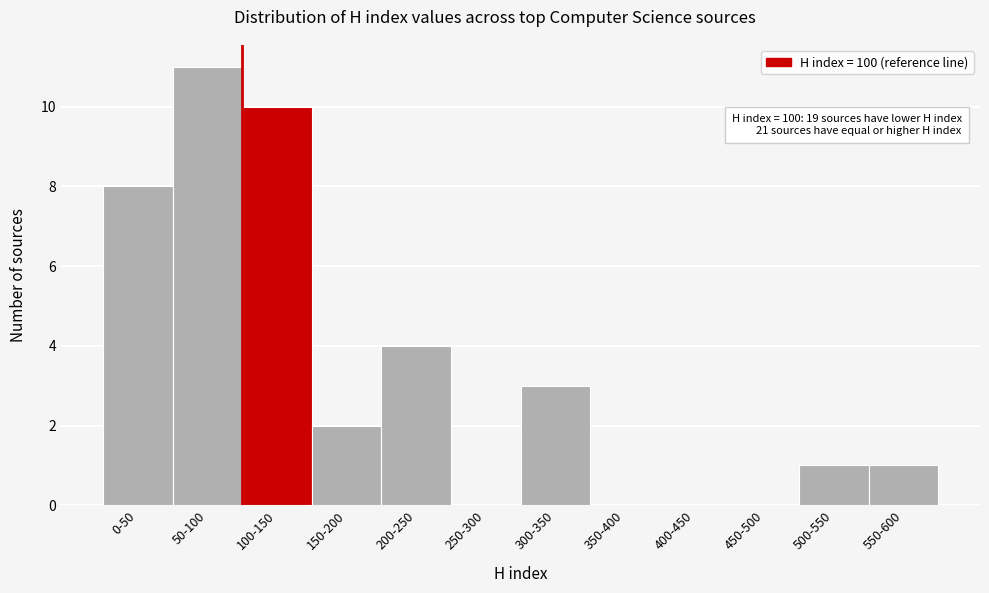

Reading left to right, transcribe all the data shown in this chart.

0-50=8	50-100=11	100-150=10	150-200=2	200-250=4	250-300=0	300-350=3	350-400=0	400-450=0	450-500=0	500-550=1	550-600=1